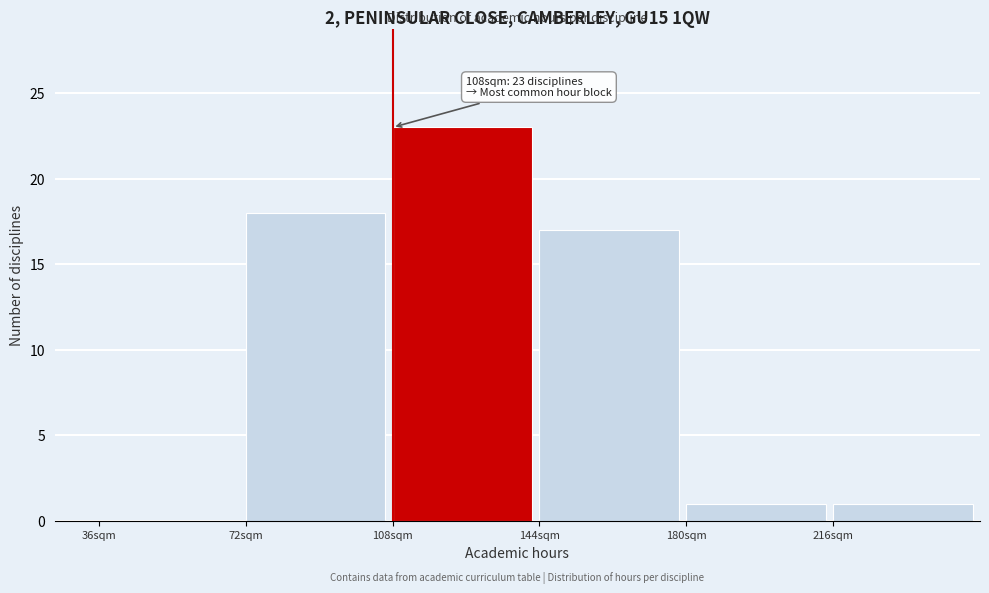

Which range on the x-axis has the tallest bar?

108 to 144